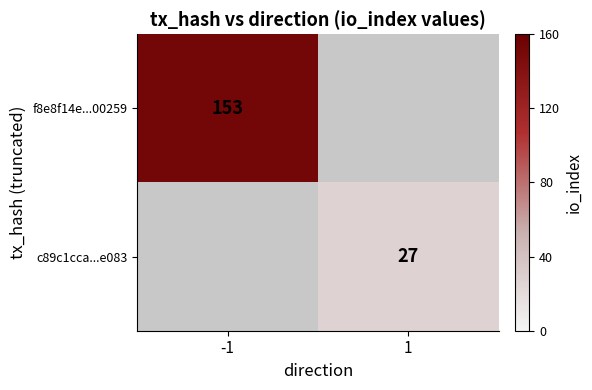

The f8e8f14e...00259 series shows 153 at -1. True or false?

True